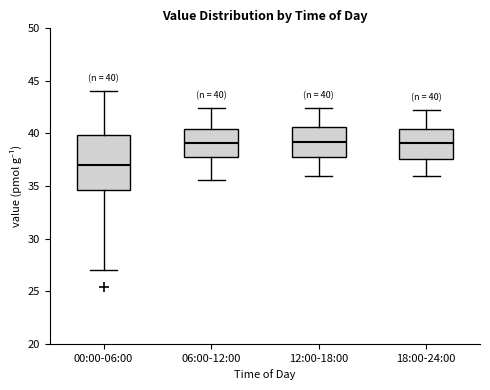

Which box's median line is the lowest?

00:00-06:00